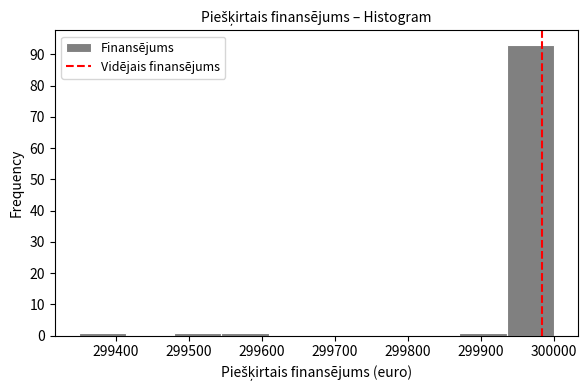

Which range on the x-axis has the tallest bar?

299930 to 300000